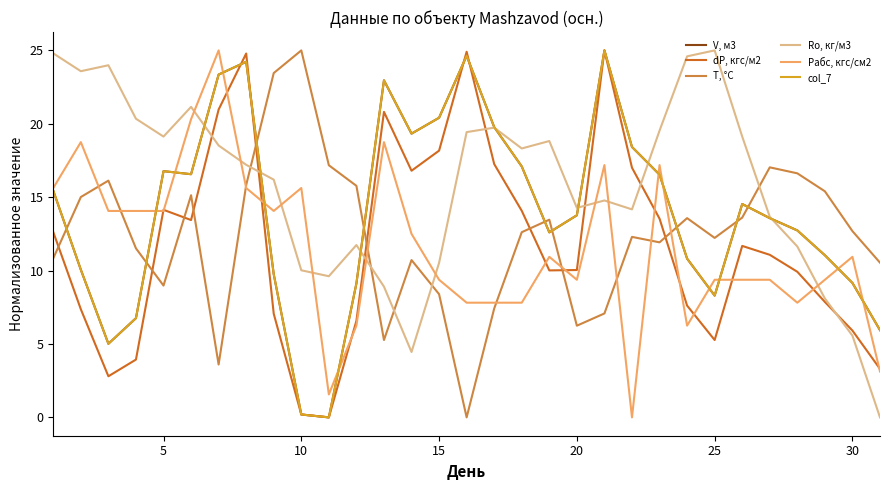

Does the chart have visible grid lines?

No